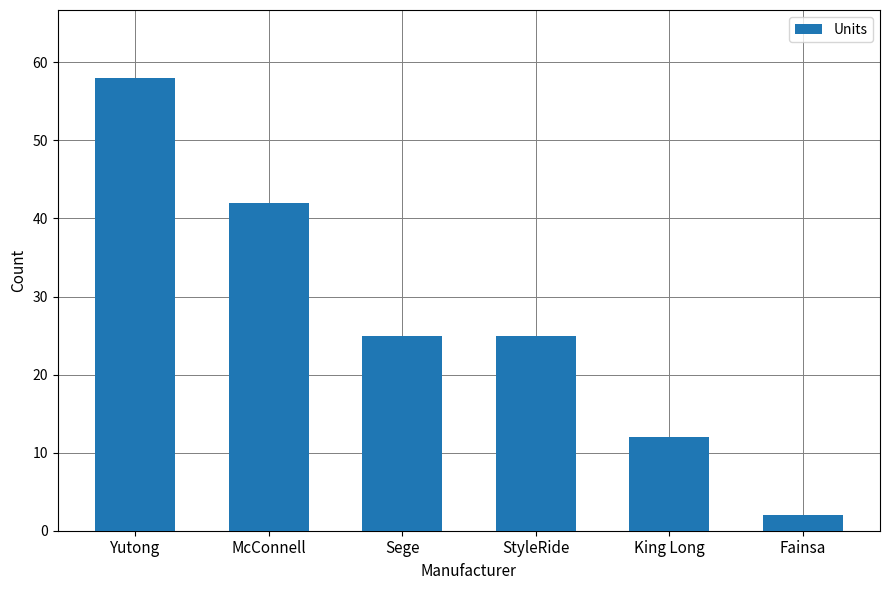

What position from the right is Fainsa?

1